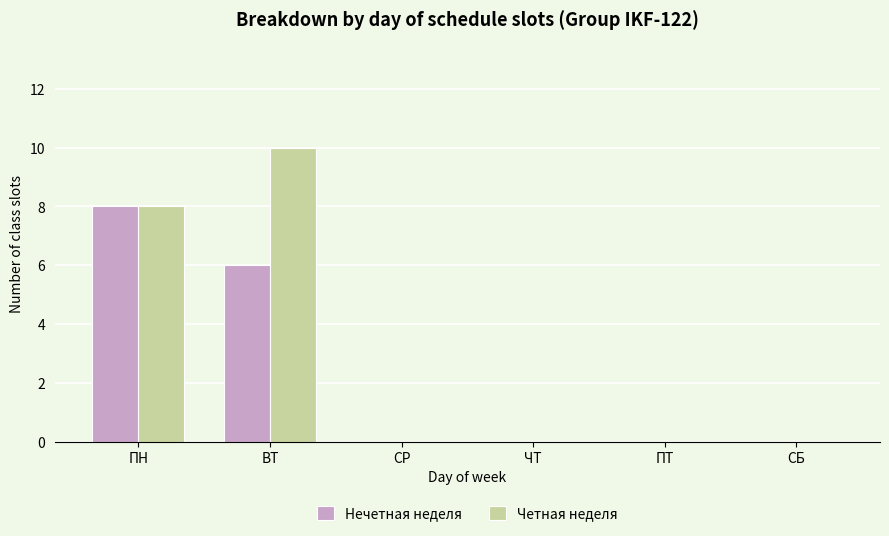

Is the value of Четная неделя at СБ greater than the value of Нечетная неделя at ПН?

No